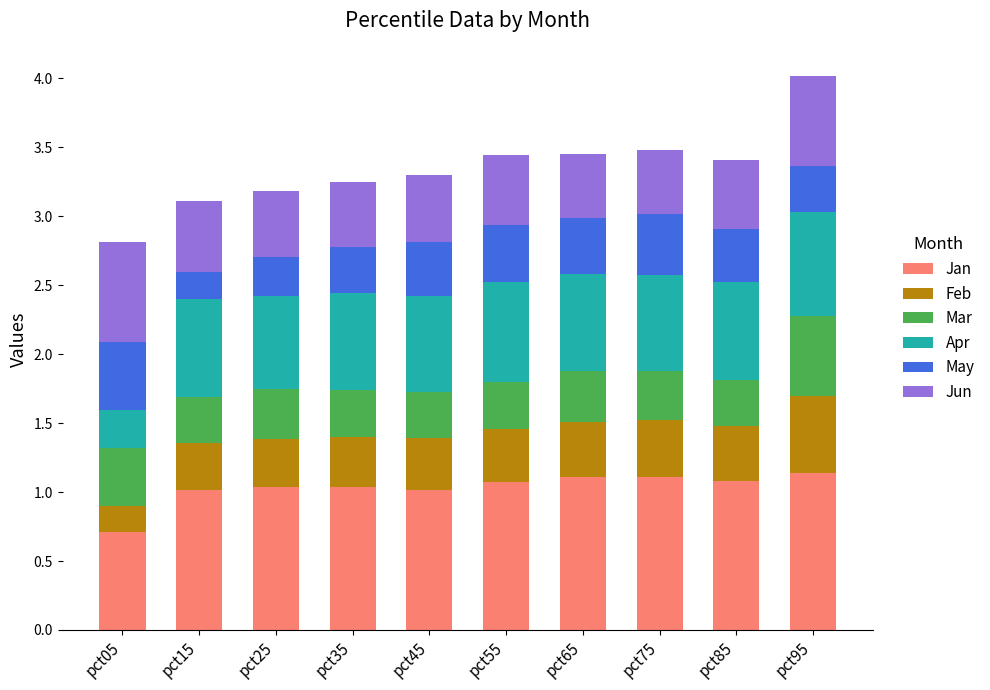

What is the highest value of the Jan series?

1.1